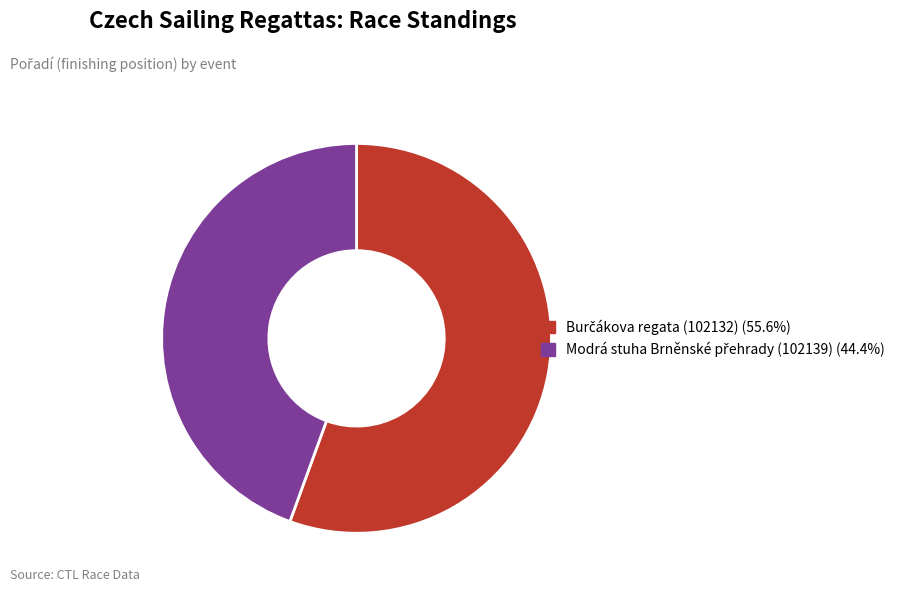

Does any single category account for the majority?

Yes